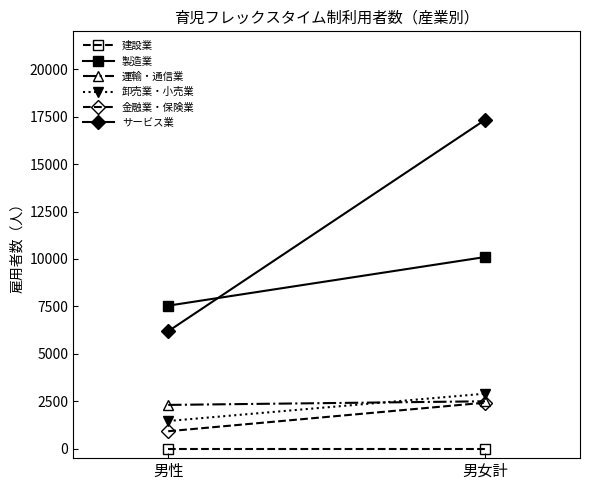

Which series has the widest spread of values?

サービス業